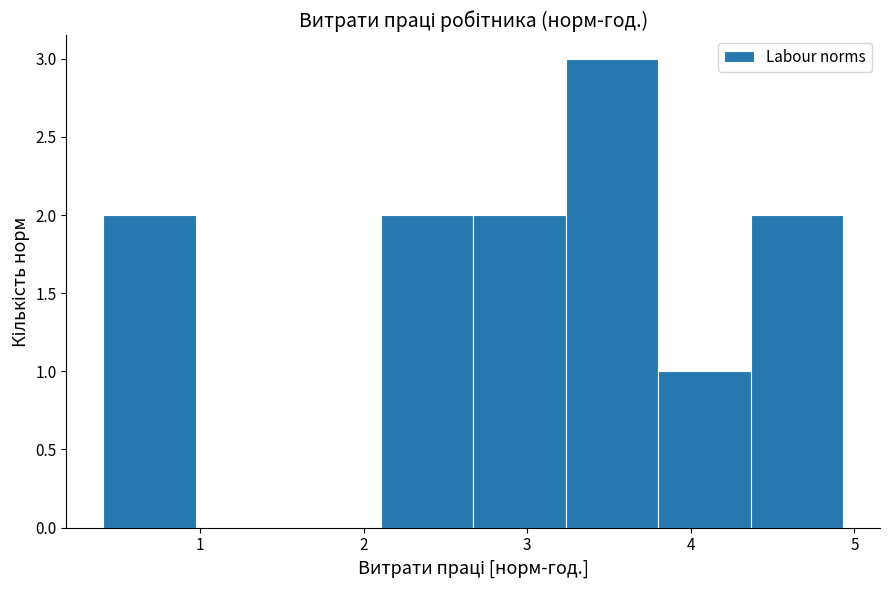

Reading left to right, list every bar in this chart as the range it spans on the x-axis followed by its height. Neither the bar edges nor the heights are printed on the chart, so give them approximately, as read against the axes.

0.4 to 1.0: 2
1.0 to 1.5: 0
1.5 to 2.1: 0
2.1 to 2.7: 2
2.7 to 3.2: 2
3.2 to 3.8: 3
3.8 to 4.4: 1
4.4 to 4.9: 2